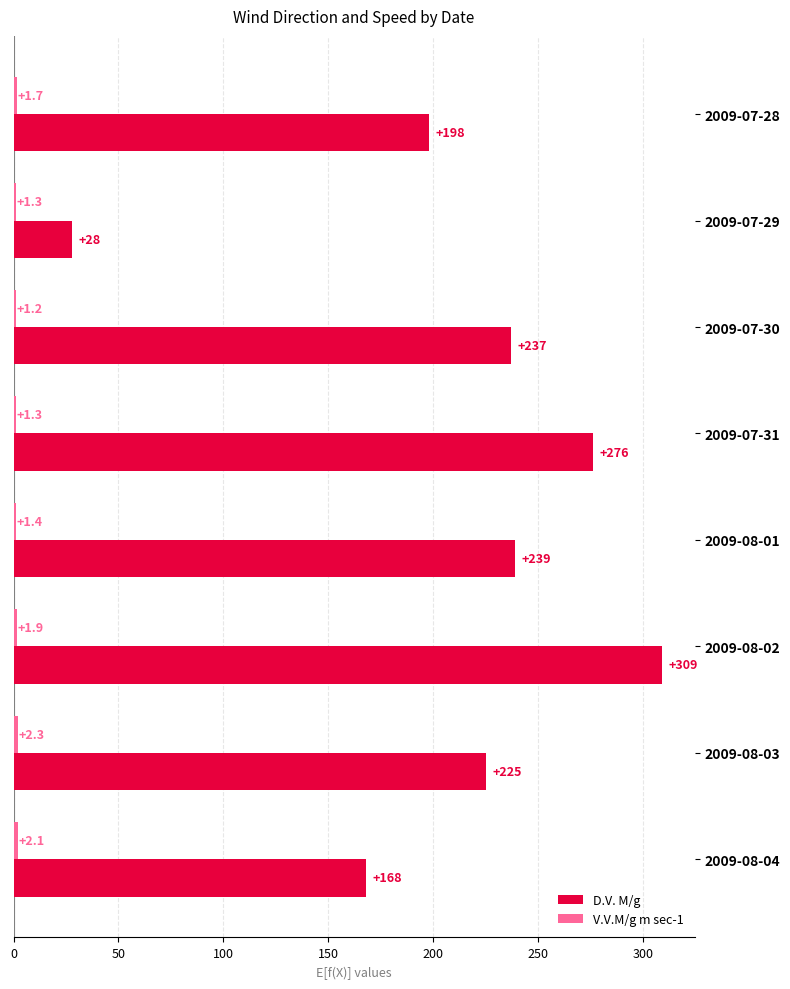

What is the maximum value shown in the chart?

309.0